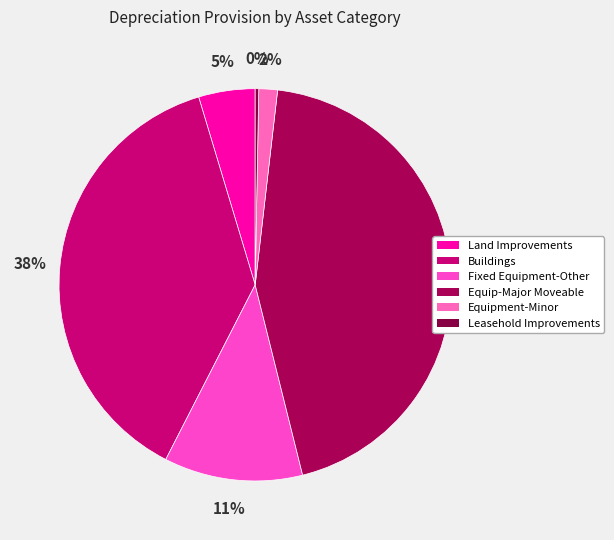

Between Equip-Major Moveable and Fixed Equipment-Other, which is larger?

Equip-Major Moveable